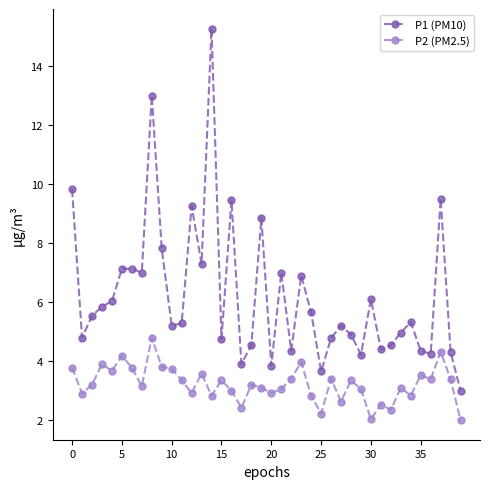

True or false: P1 (PM10) and P2 (PM2.5) cross at least once.

False